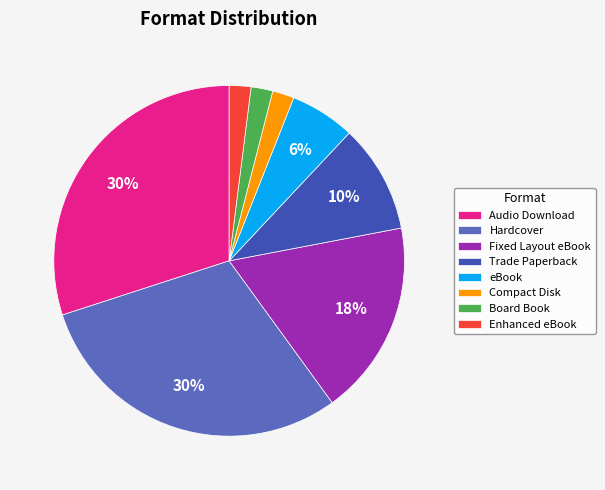

How many slices are in this pie chart?

8